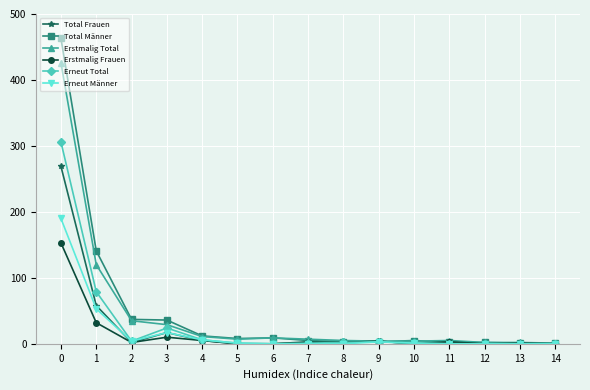

True or false: Erstmalig Frauen has a value of 0 at 14.

True